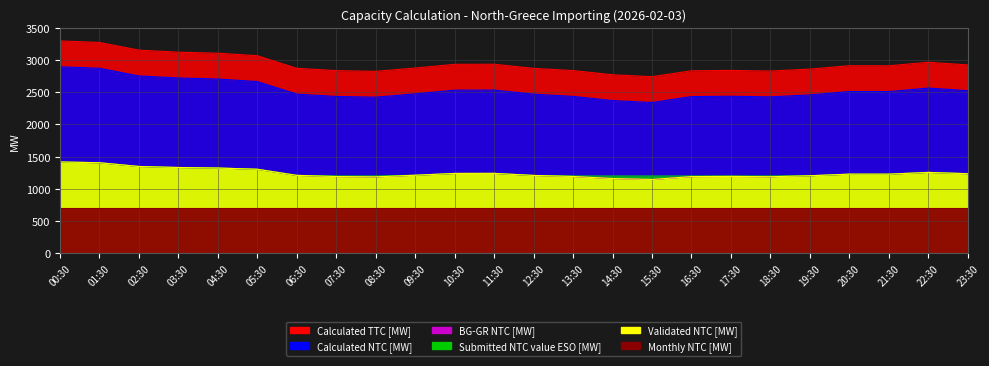

What is the sum of the Submitted NTC value ESO [MW] values at 04:30 and 20:30?

2553